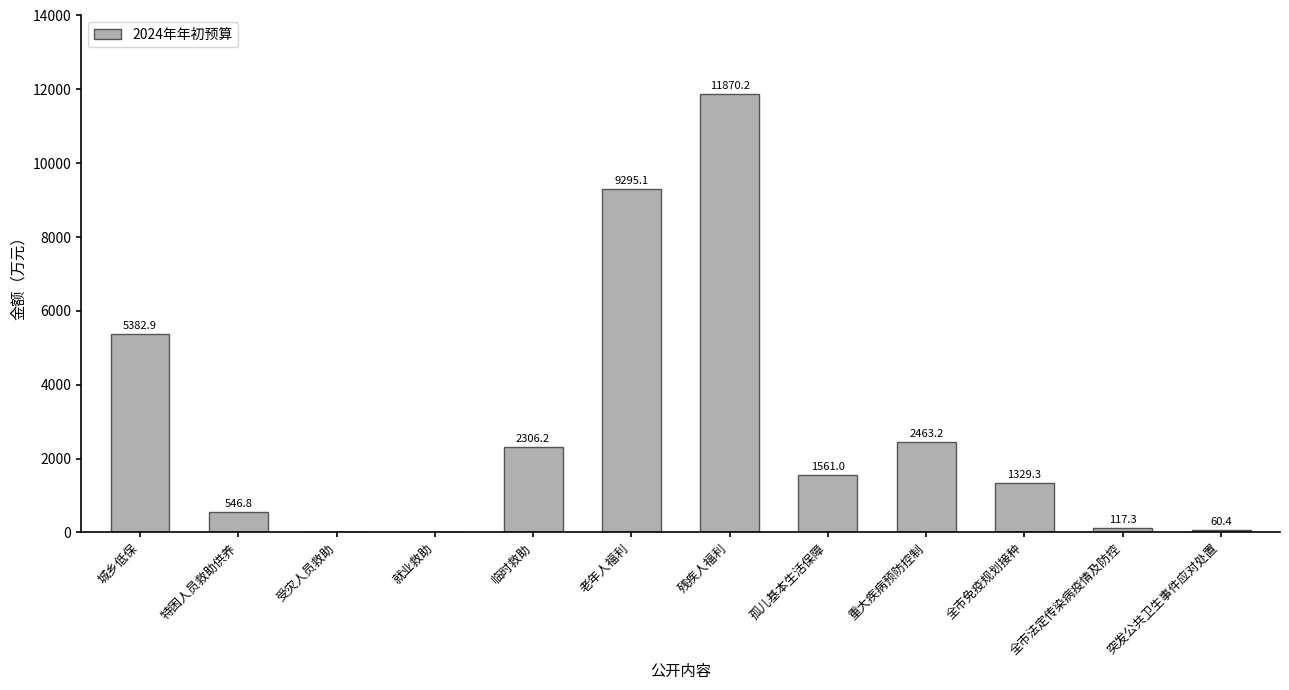

How many distinct data groups are displayed?

1